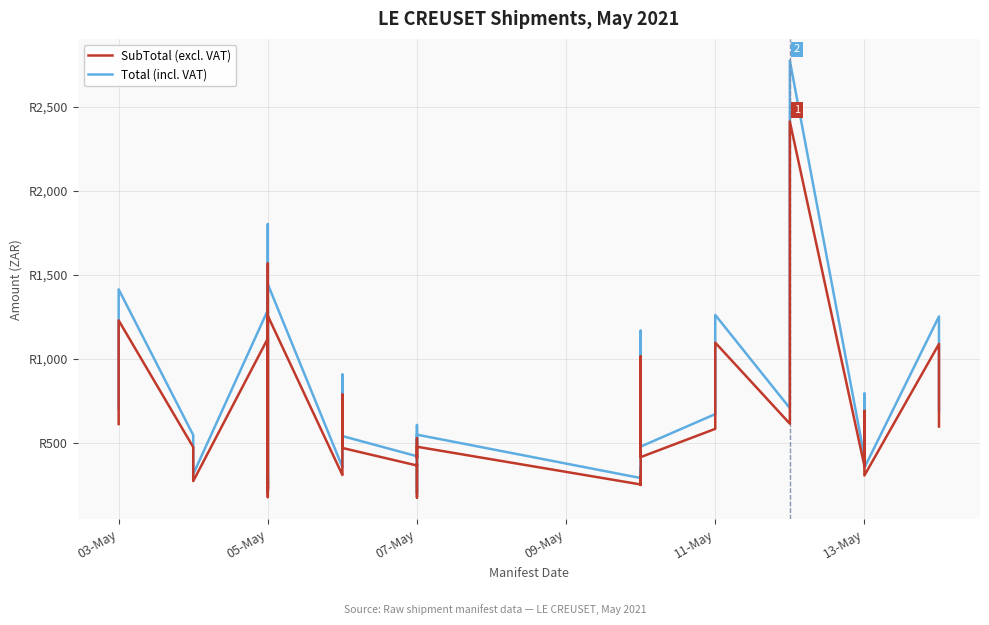

Is this an area chart (filled region under the line)?

No